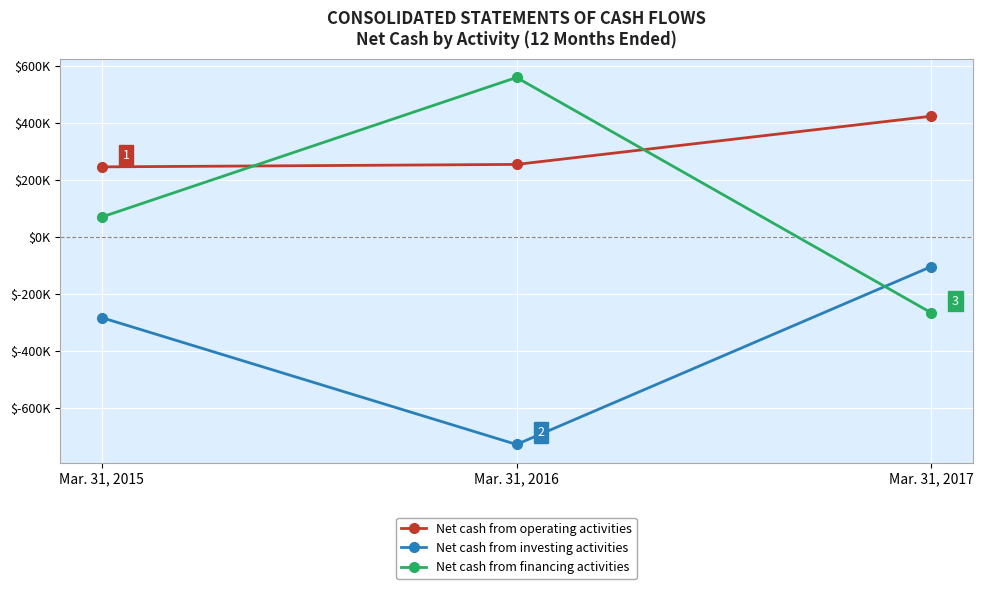

Does the chart have visible grid lines?

Yes